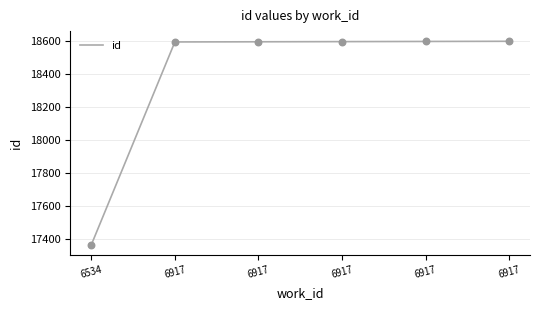

Which has a higher value, 6917 or 6917?

6917